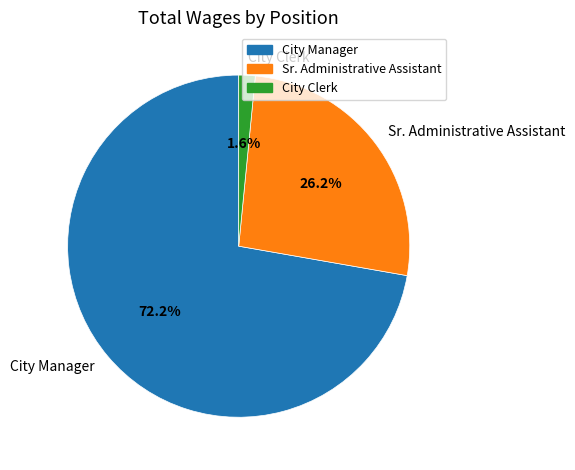

Is it true that City Manager is 85% of the pie?

False